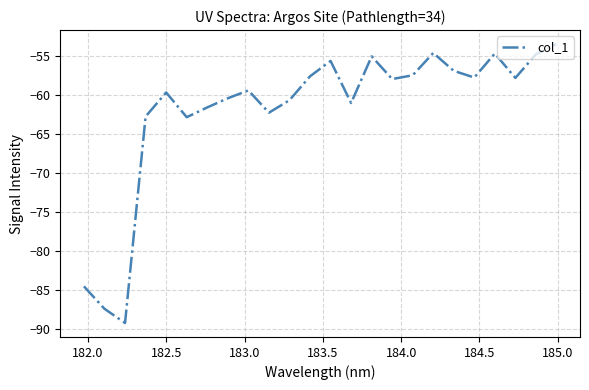

What is the greatest value displayed?

-53.5